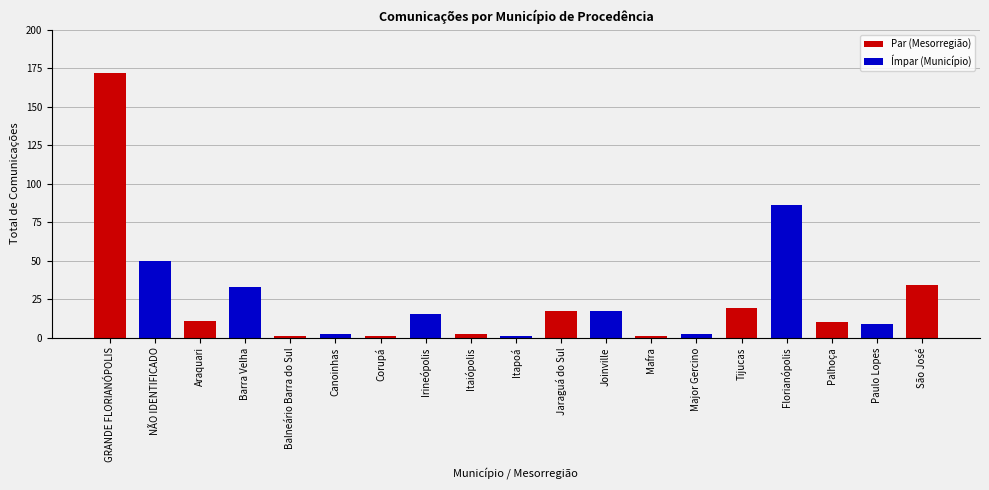

The value at Corupá is 1. True or false?

True